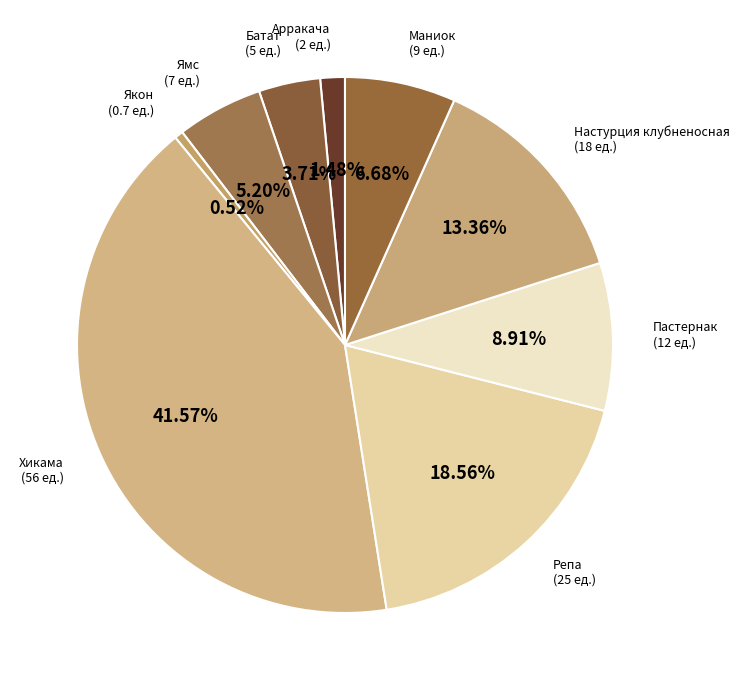

Count the number of slices in the pie.

9